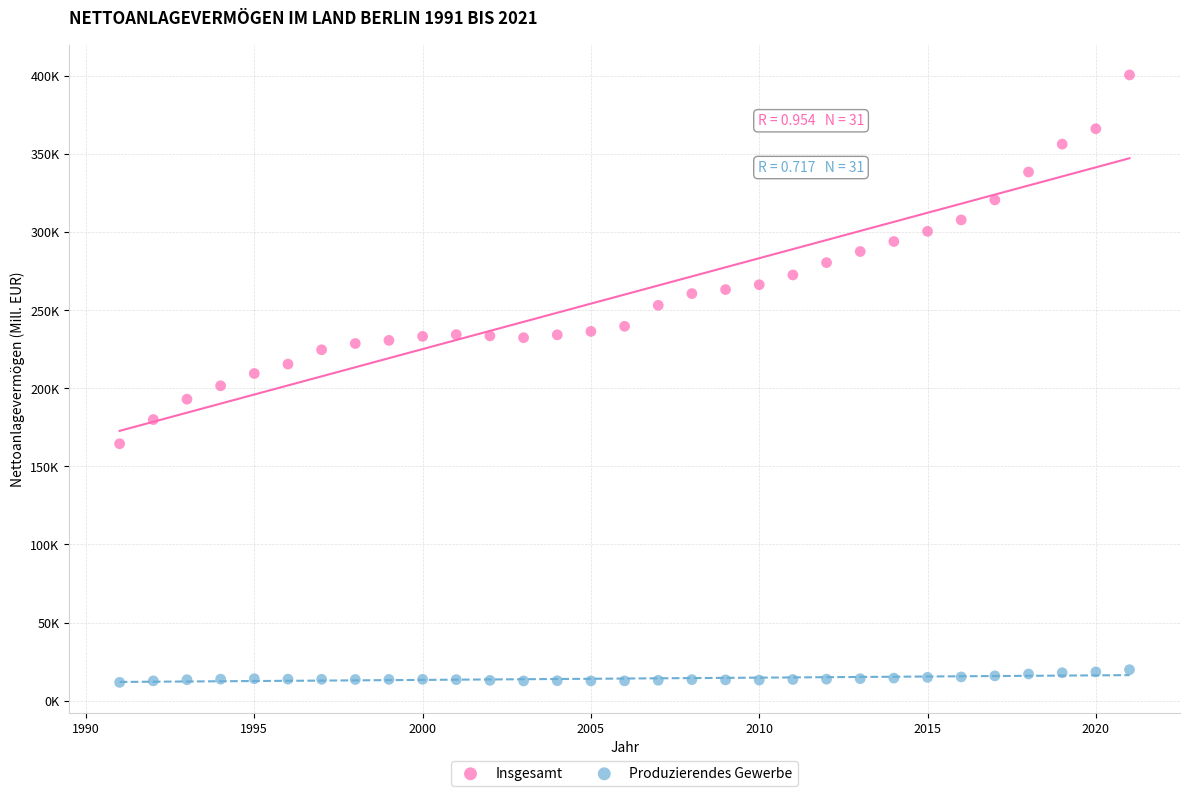

Which series contains the lowest Y value?

Produzierendes Gewerbe